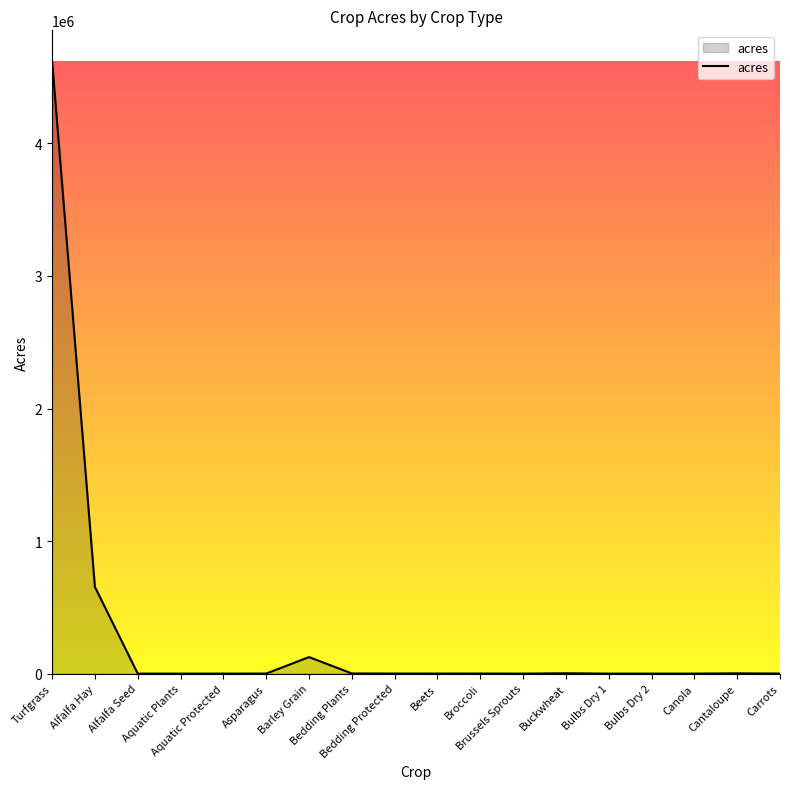

What is the greatest value displayed?

4621995.4